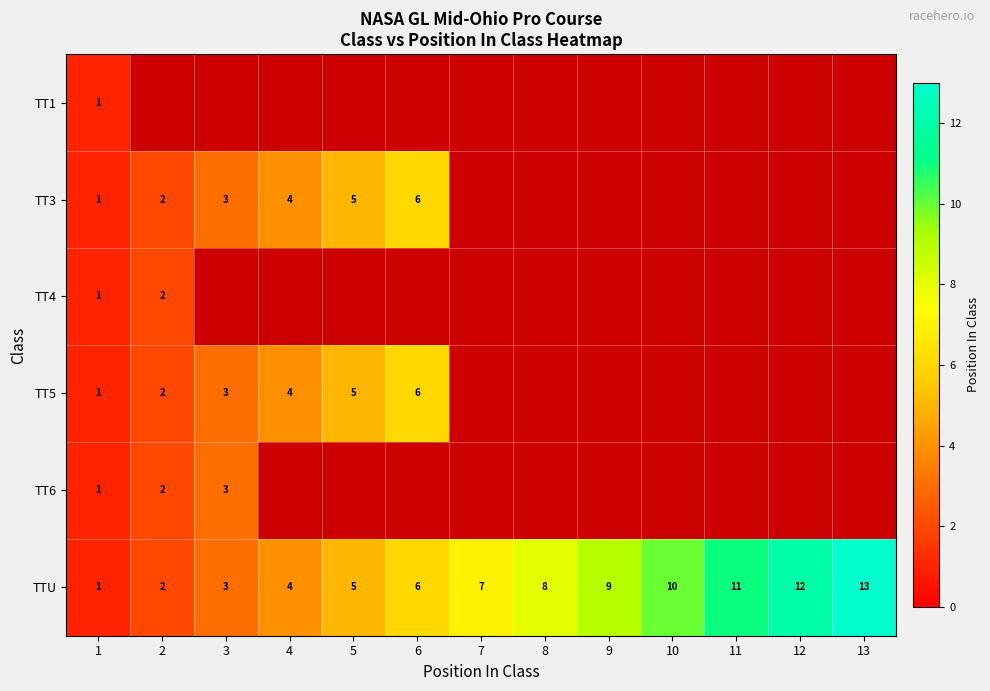

Is the value of TT5 at 2 greater than the value of TTU at 8?

No